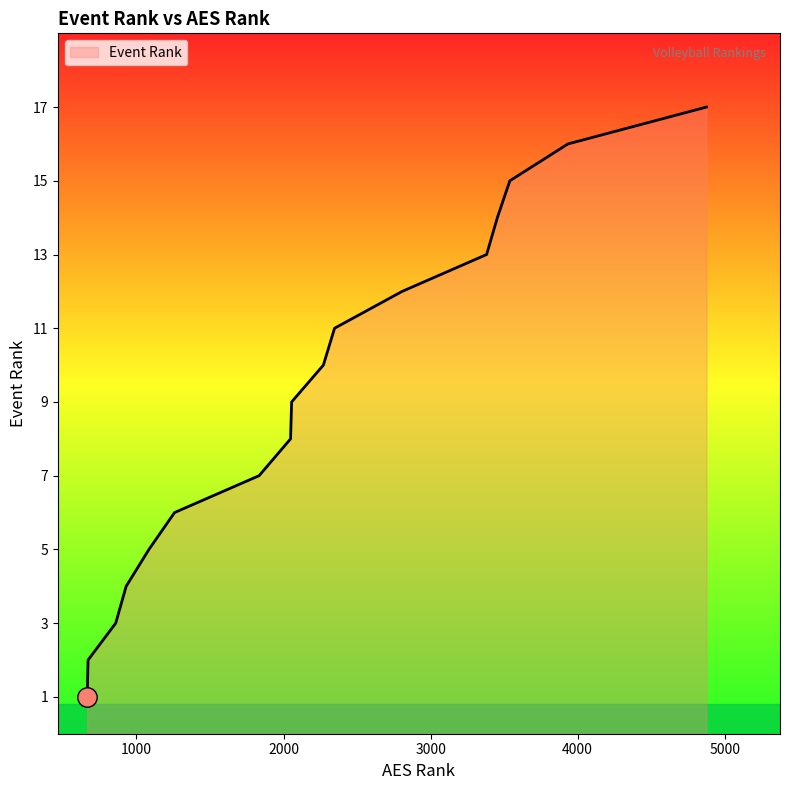

What is the greatest value displayed?

17